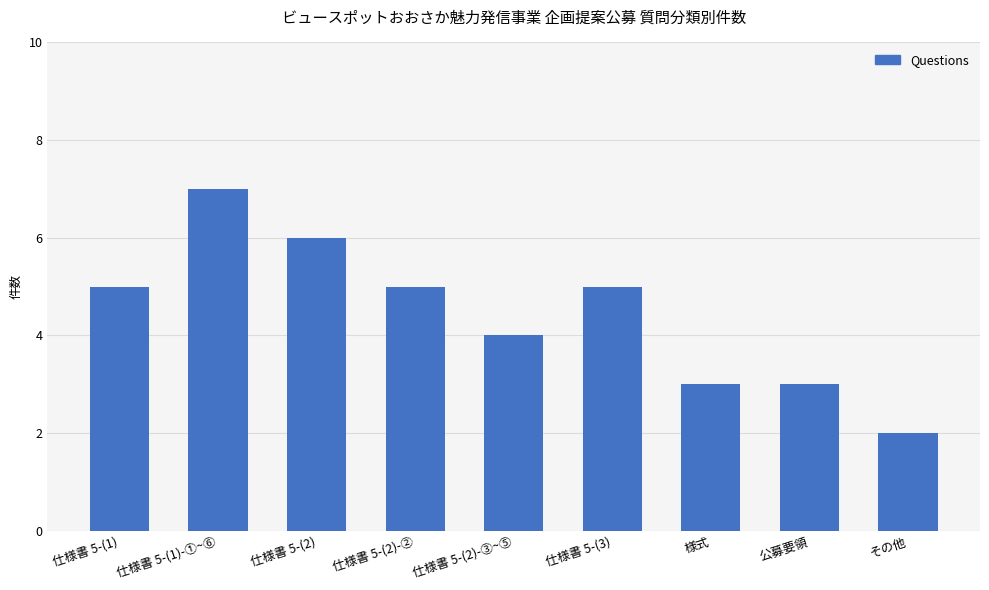

Reading left to right, what are all the values shown in this chart?

5	7	6	5	4	5	3	3	2